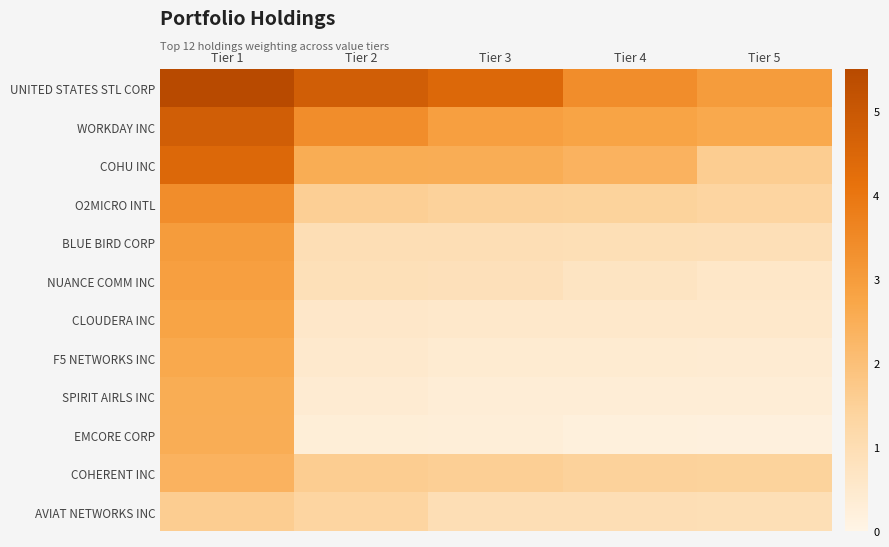

Which label corresponds to the smallest value in the chart?

Tier 5